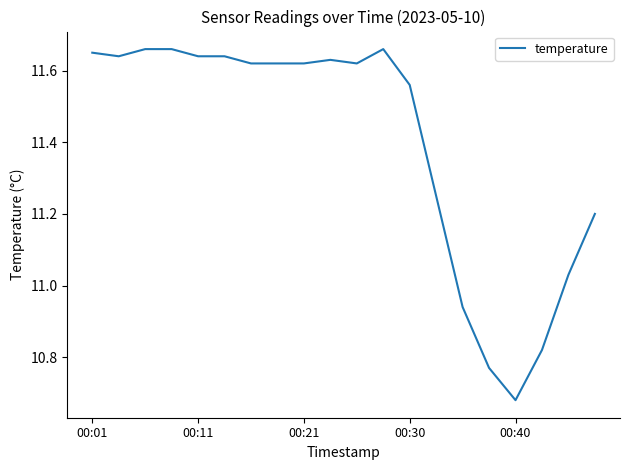

Count the number of values greater than 11.

16